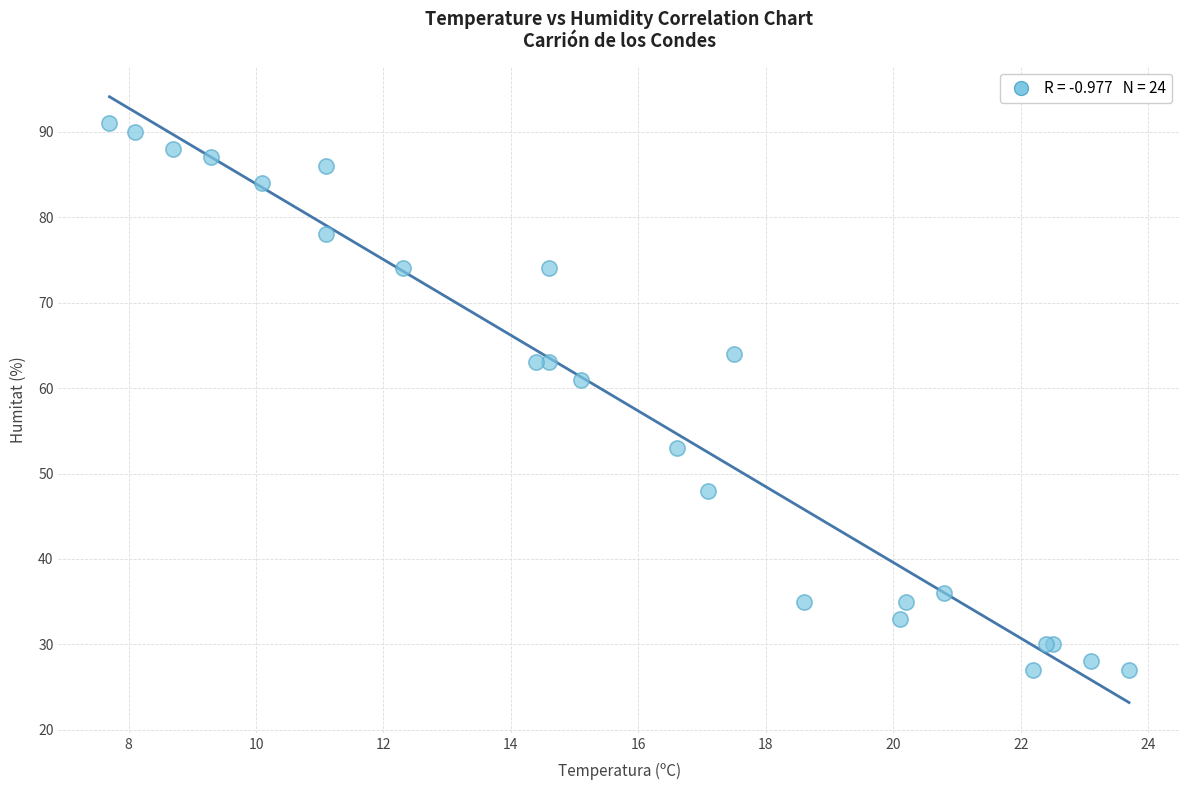

What Y value in the scatter plot is closest to 59?

61